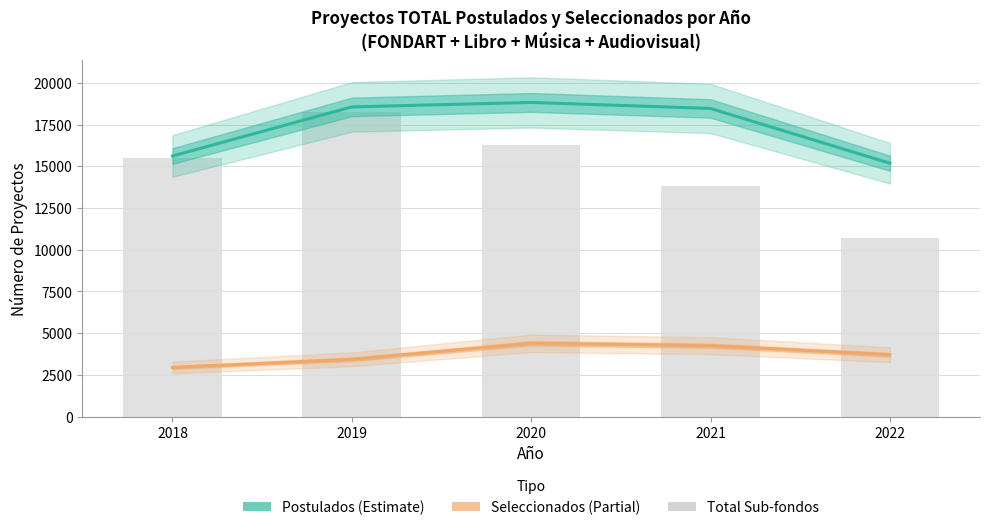

What is the value of the Postulados (Estimate) bar at the 5th from the left?

15185